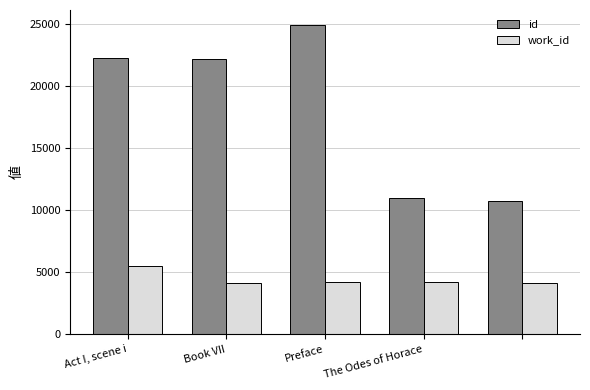

At how many categories does at least one series exceed 14231?

3